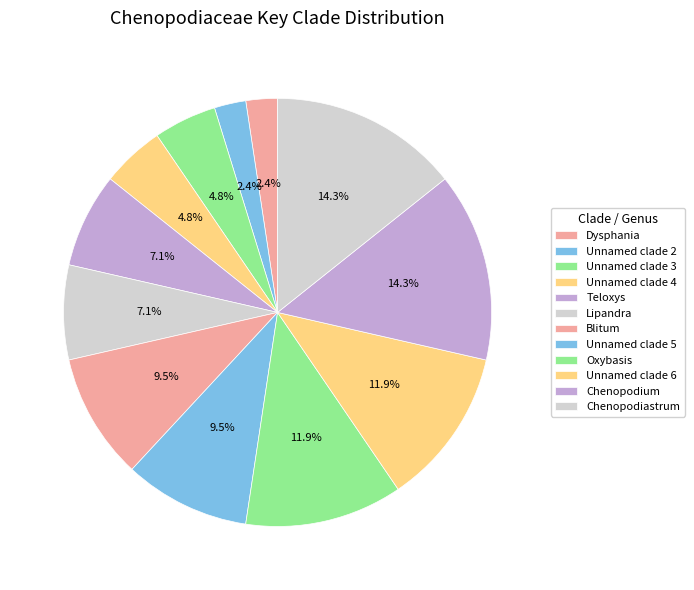

To the nearest percent, what percentage of the pie is Oxybasis?

12%